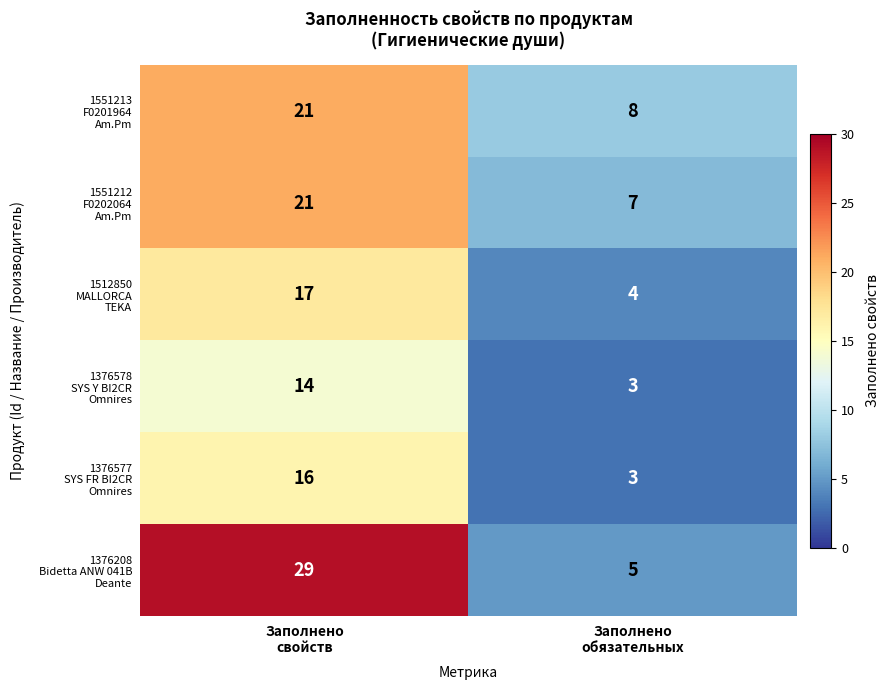

What is the greatest value displayed?

29